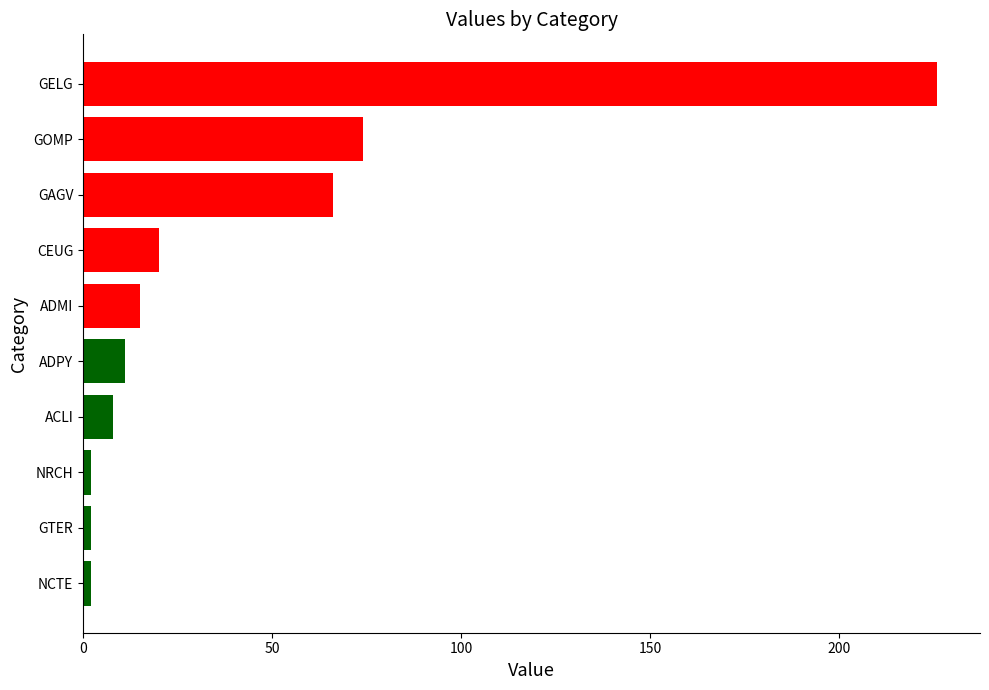

Reading top to bottom, transcribe all the data shown in this chart.

226	74	66	20	15	11	8	2	2	2